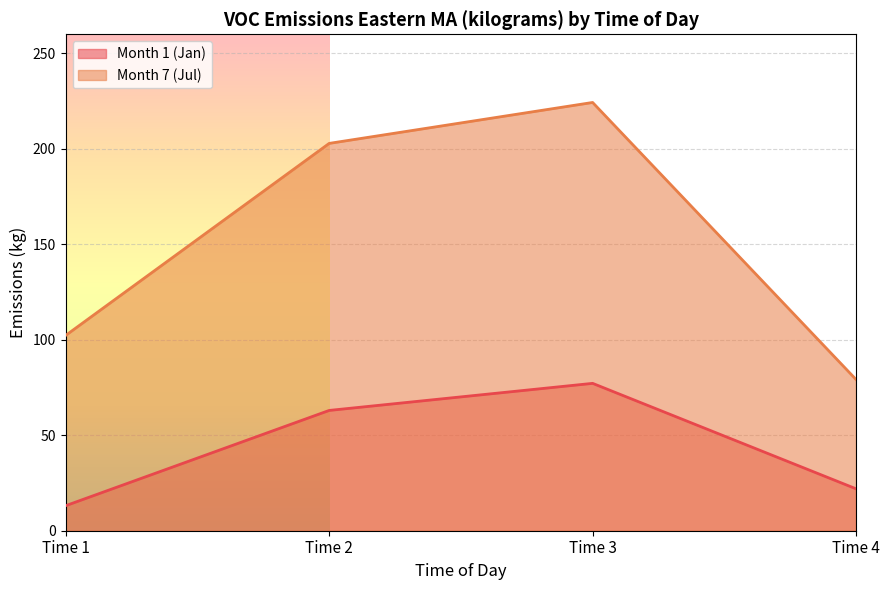

What is the value of the Month 1 (Jan) point at the 2nd from the left?

63.0